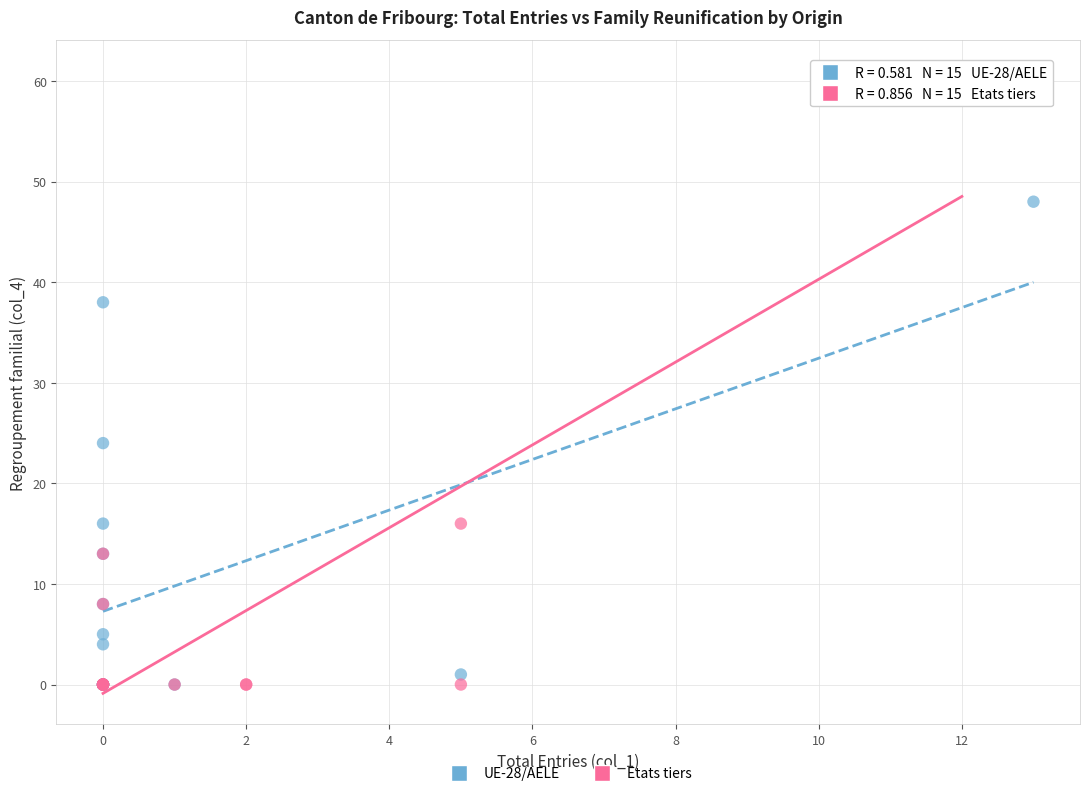

Which series contains the highest Y value?

Etats tiers